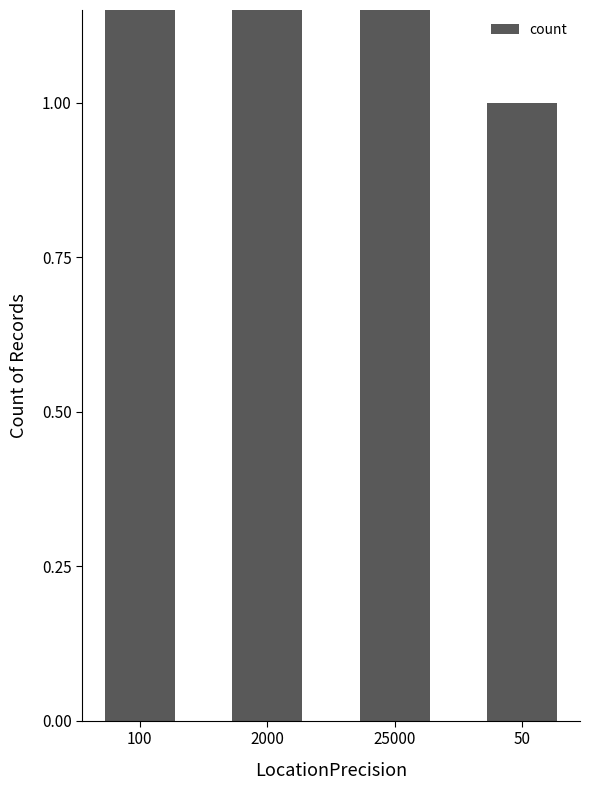

List the labels in order of value, largest first.

25000, 100, 2000, 50